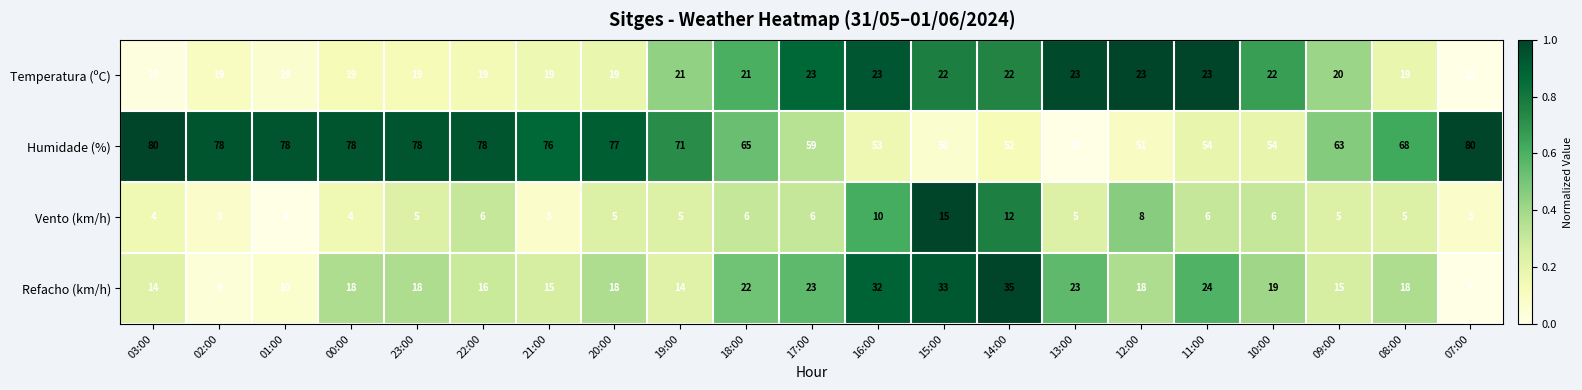

Which series has the largest total across all categories?

Humidade (%)